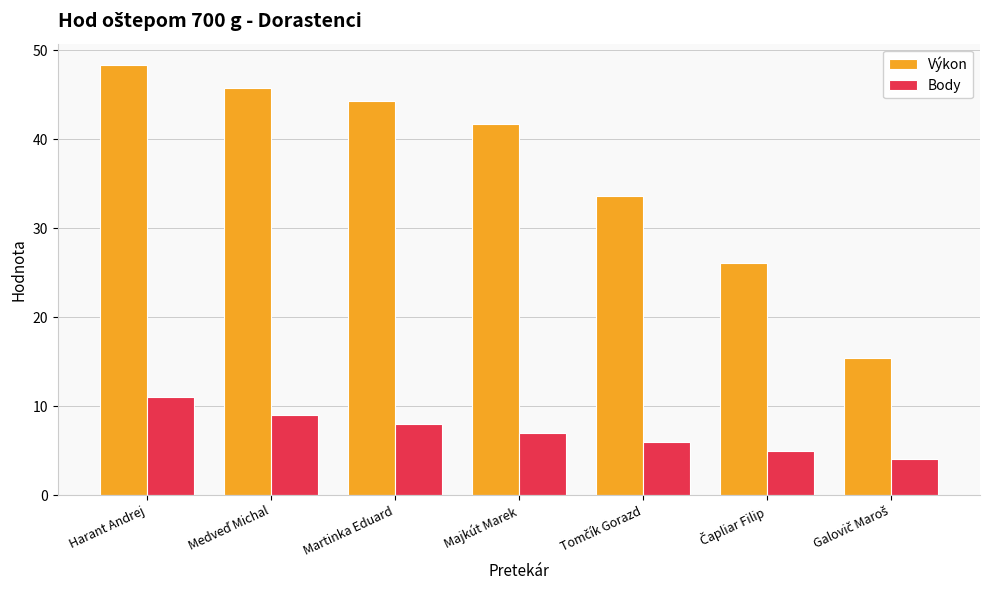

Is it true that Body equals 5.4 at Martinka Eduard?

False